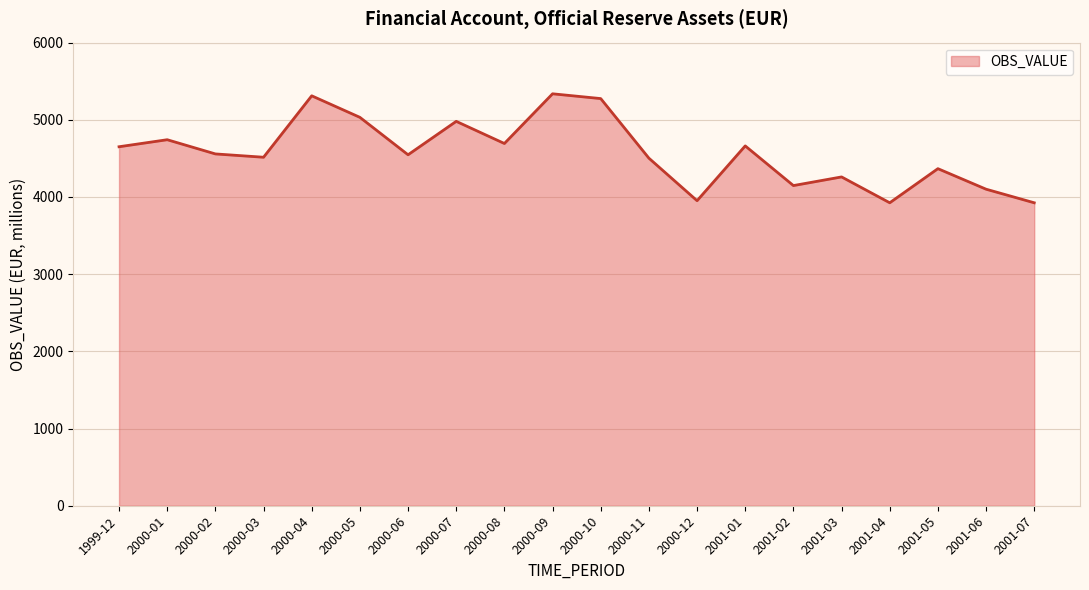

What is the maximum value shown in the chart?

5337